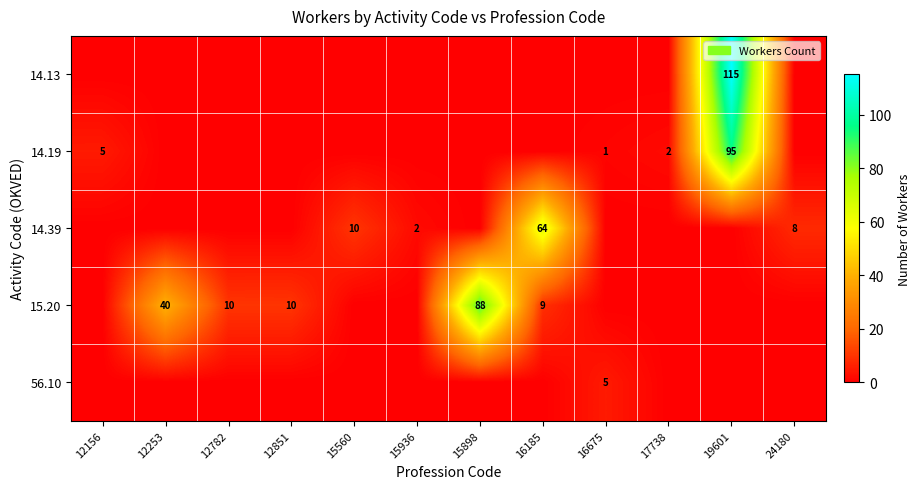

Is it true that 15.20 equals 88 at 15898?

True